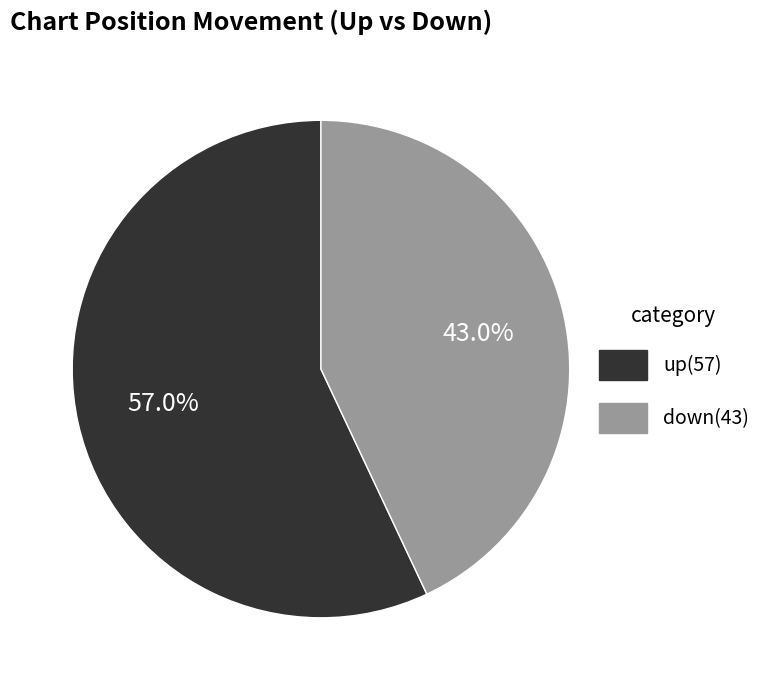

Which category has the biggest portion of the pie?

up